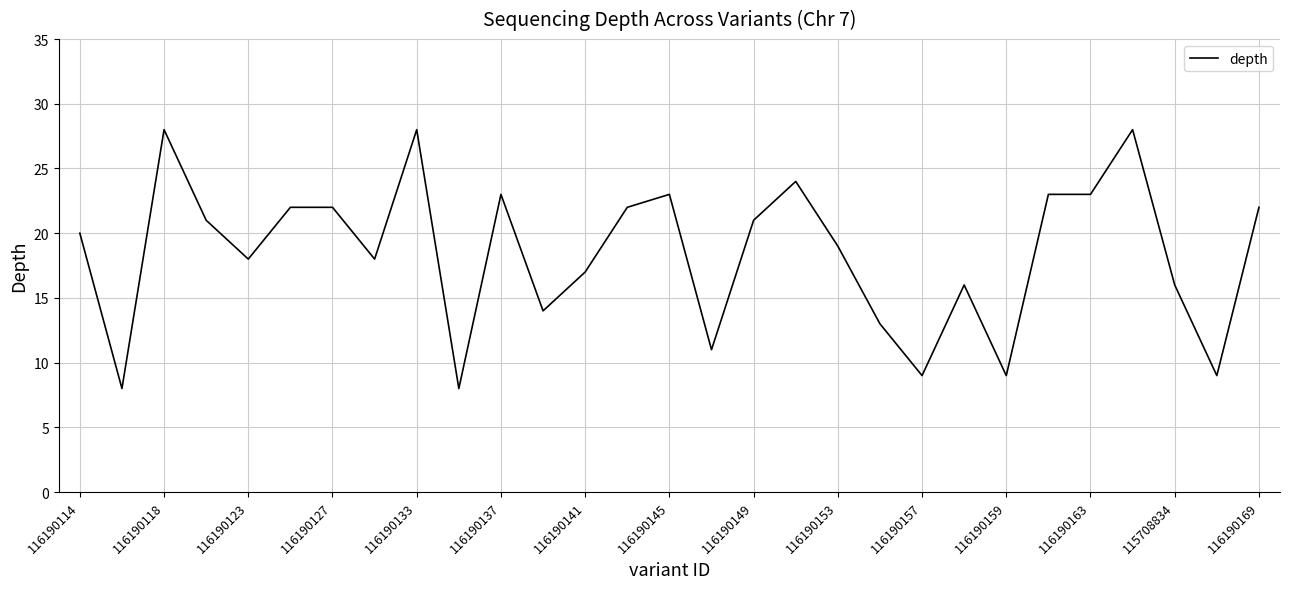

What is the smallest value displayed?

8